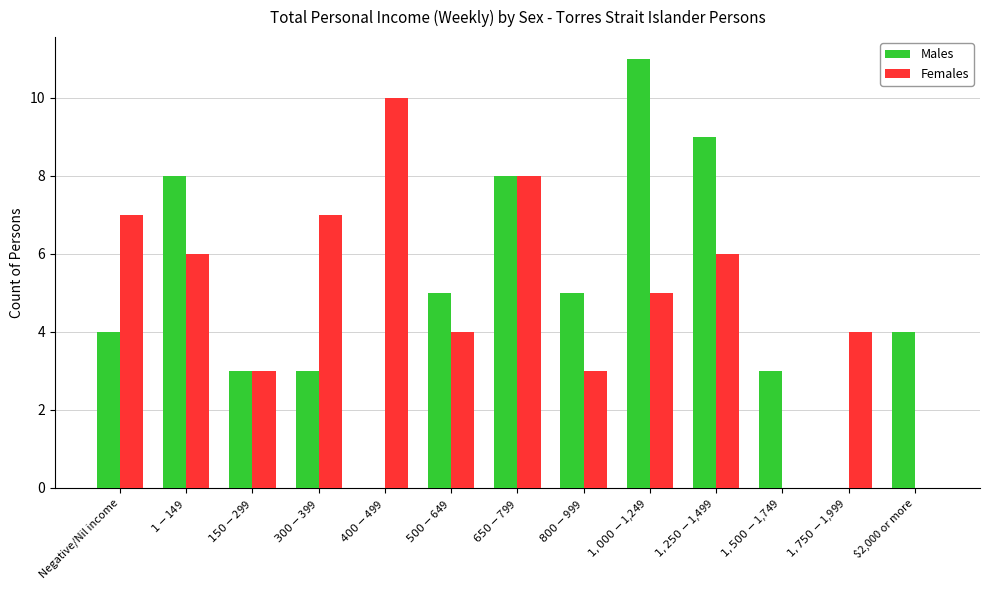

What is the sum of all Females values?

63